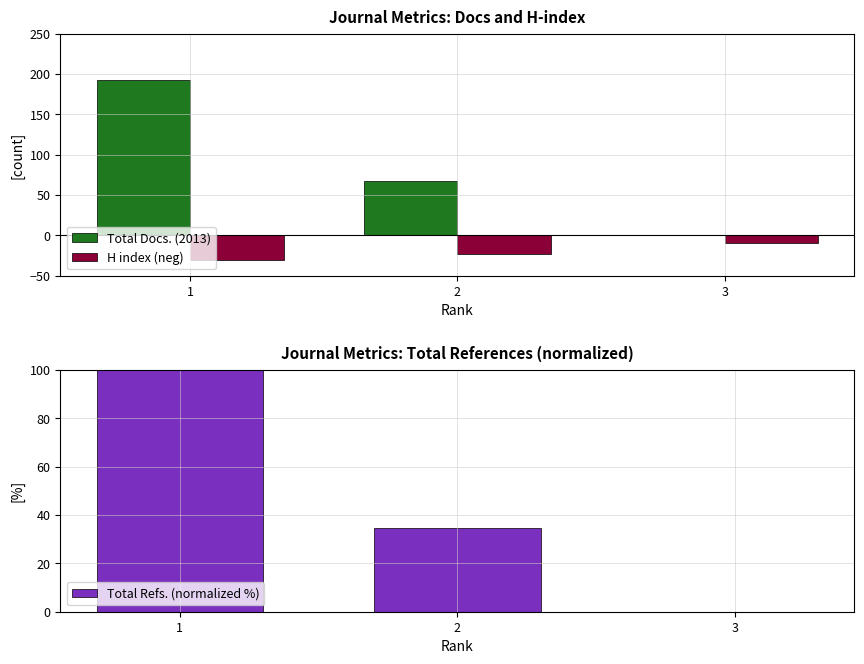

At which category is the sum across all series the highest?

1